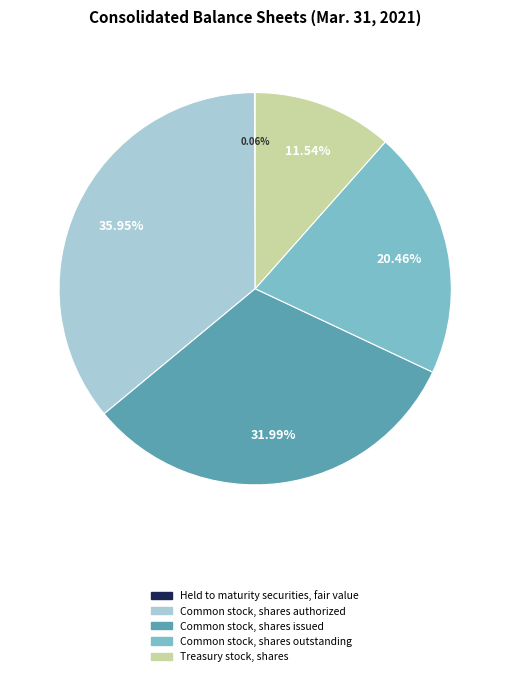

Is there any slice that represents more than half of the pie?

No